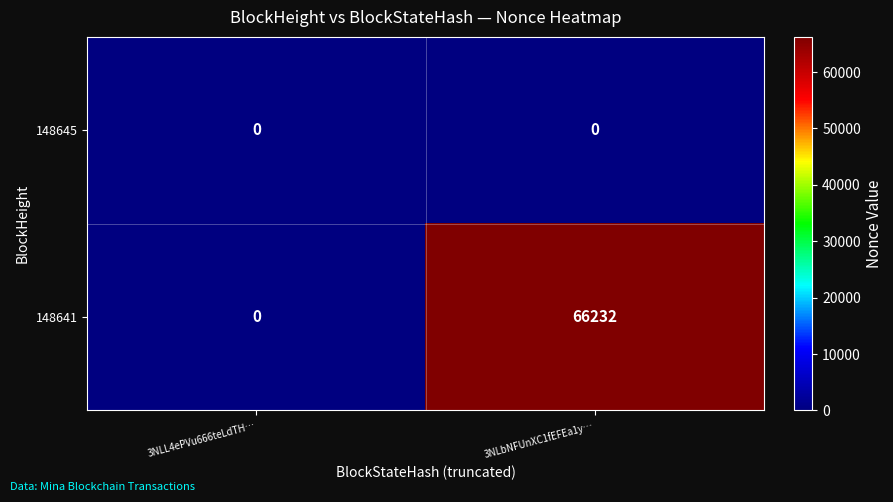

Is it true that 148645 equals 0 at 3NLbNFUnXC1fEFEa1y…?

True